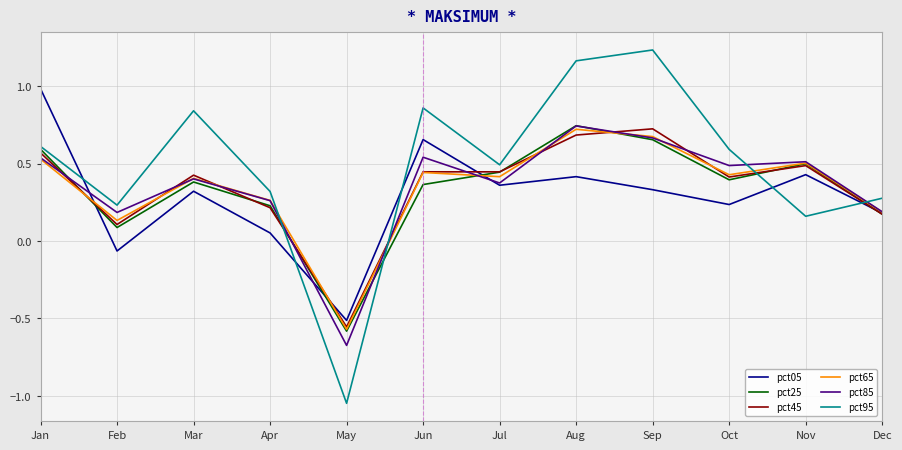

Where does the pct95 series first go above 0?

Jan